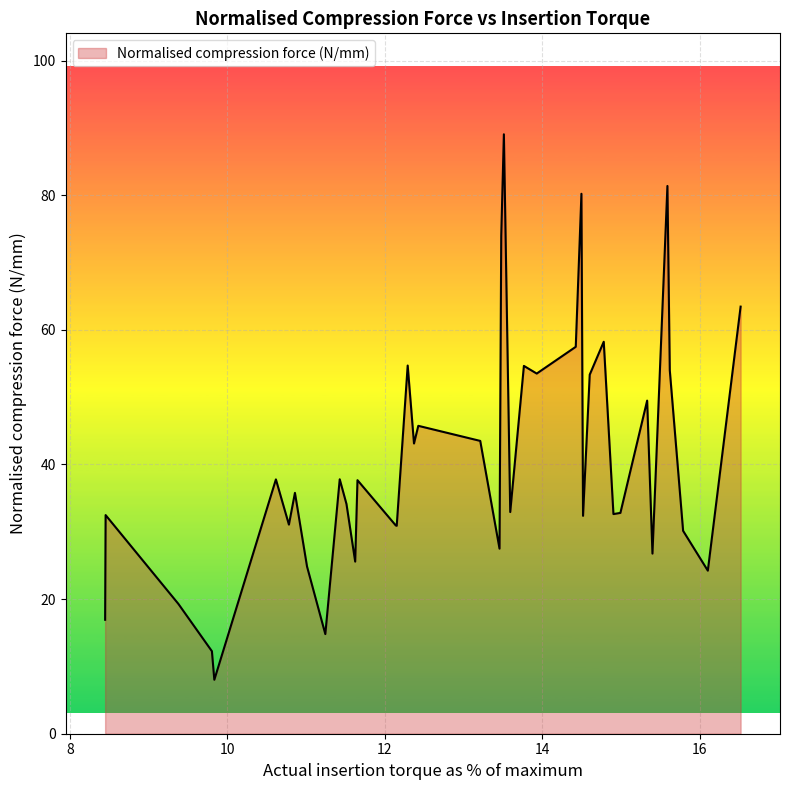

What is the difference between the maximum and minimum values?

81.0